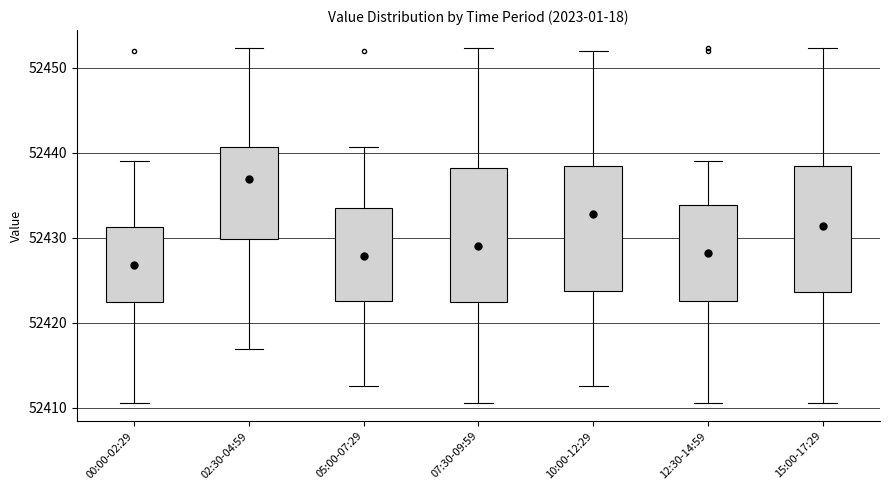

Which box has the highest median line?

02:30-04:59